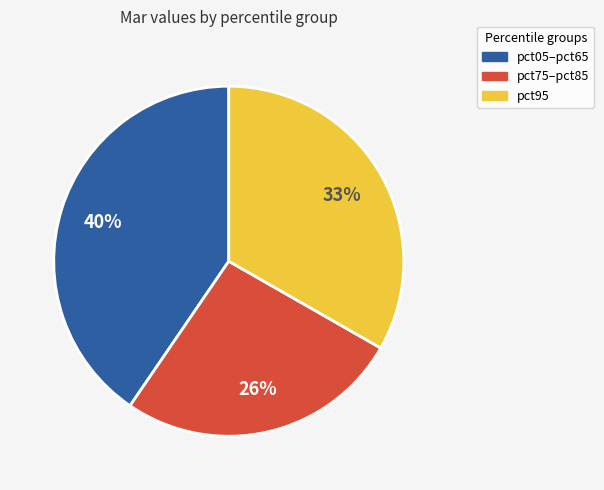

How many segments does this pie chart have?

3